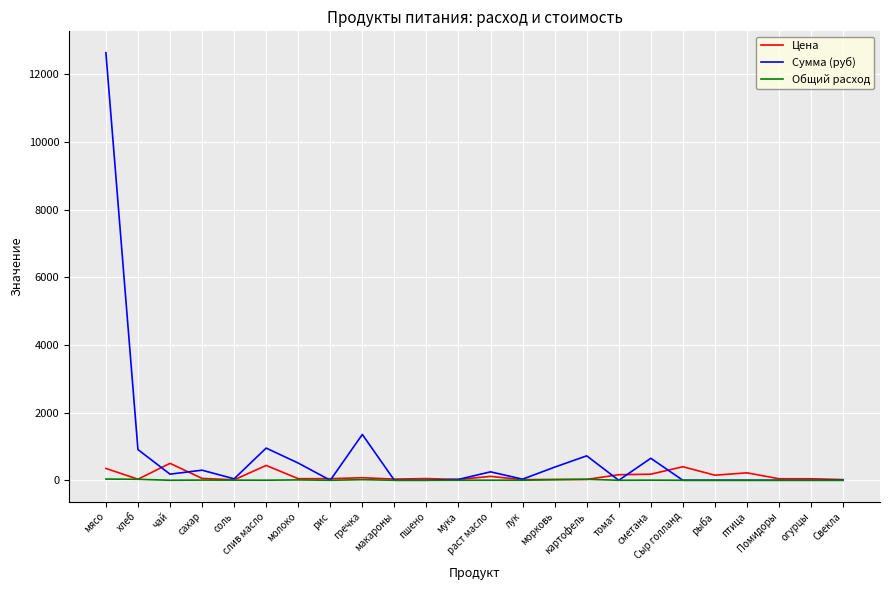

Which series has the largest total across all categories?

Сумма (руб)